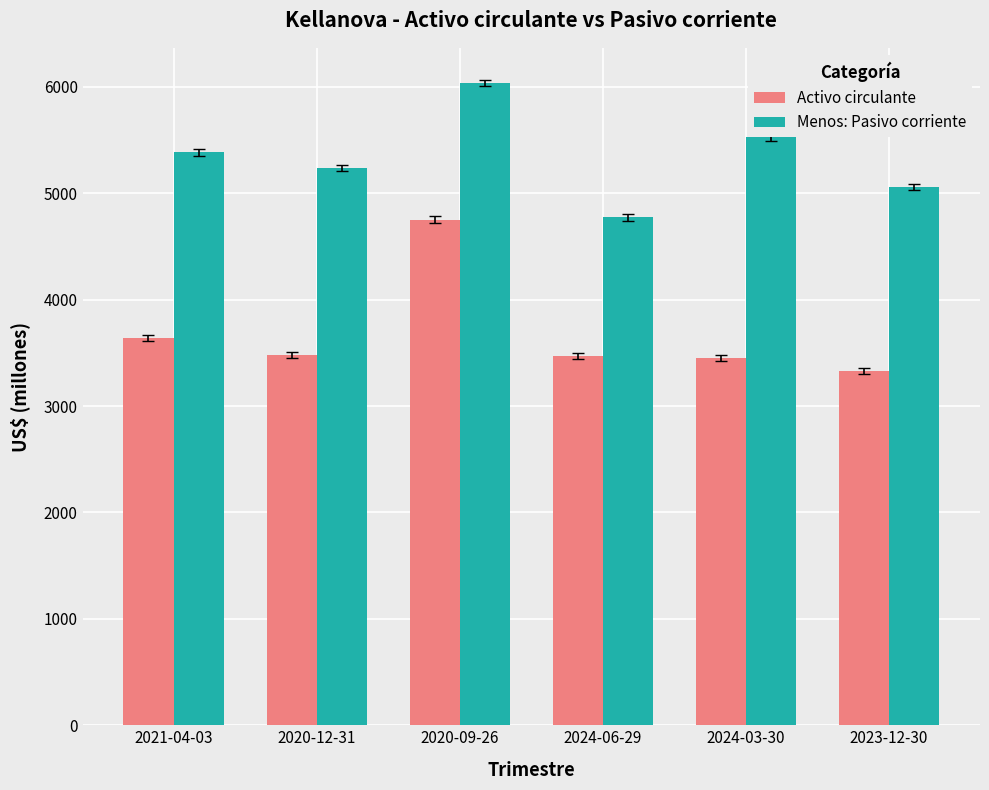

Which label corresponds to the smallest value in the chart?

2023-12-30